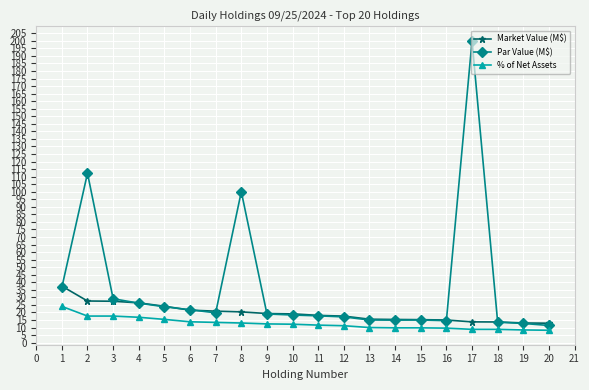

What is the difference between the highest and lowest values at 10?

6.9